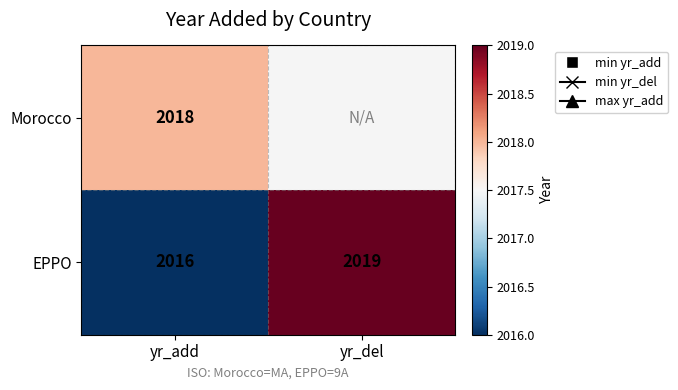

What is the difference between the maximum and minimum values in the EPPO series?

3